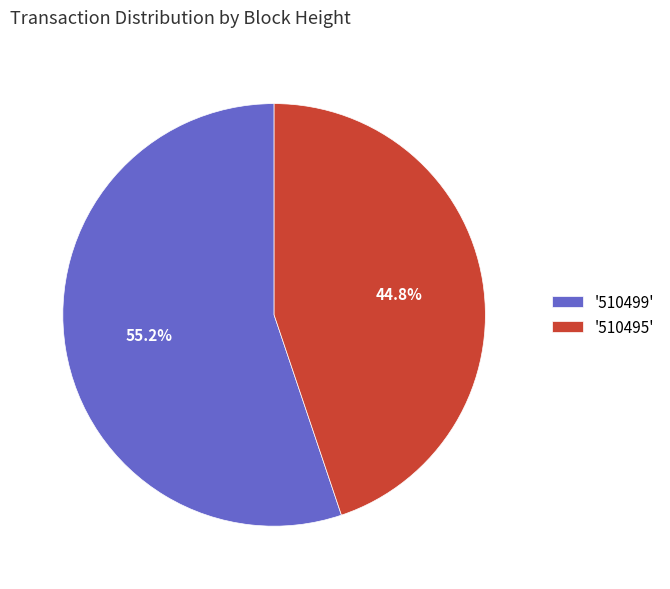

What percentage do '510495' and '510499' together represent?

100.0%